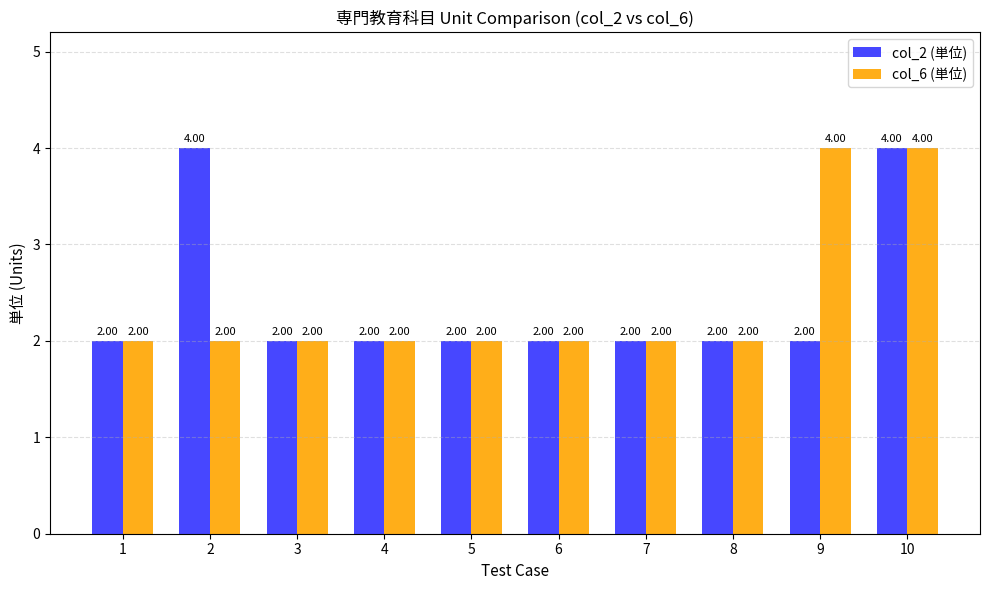

What is the lowest value of the col_6 (単位) series?

2